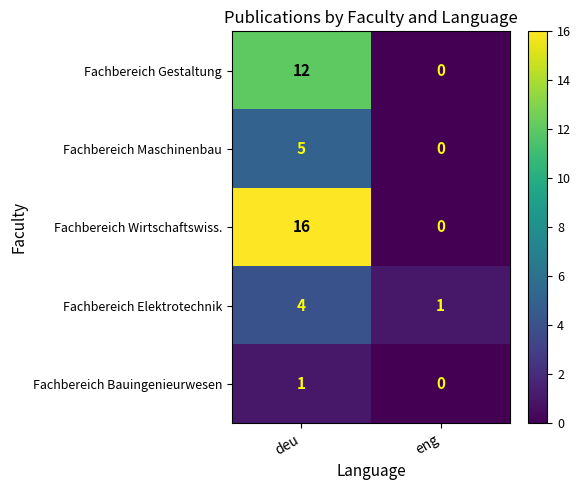

Reading left to right, extract all data points from this chart.

Fachbereich Gestaltung: 12	0
Fachbereich Maschinenbau: 5	0
Fachbereich Wirtschaftswiss.: 16	0
Fachbereich Elektrotechnik: 4	1
Fachbereich Bauingenieurwesen: 1	0